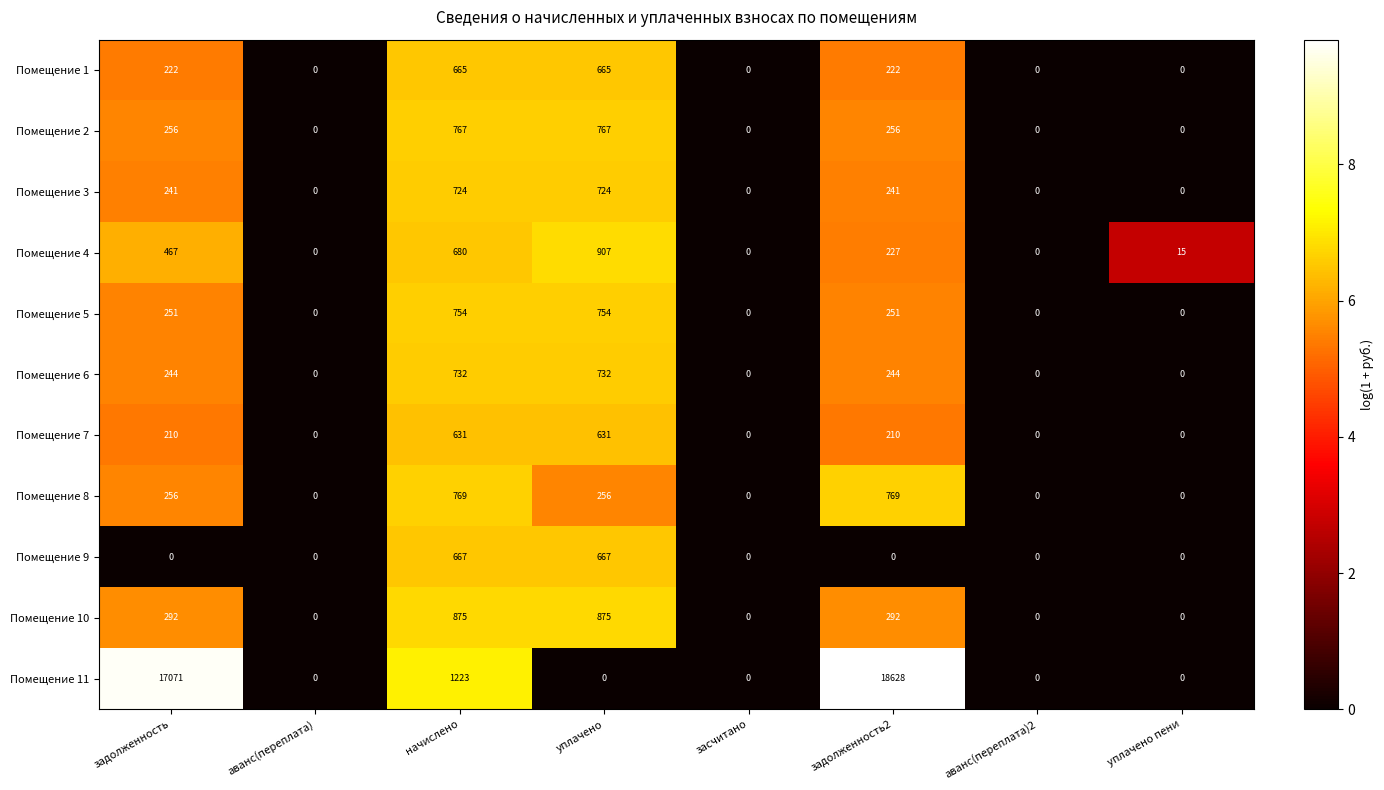

Is the value of Помещение 7 at уплачено greater than the value of Помещение 4 at аванс(переплата)?

Yes